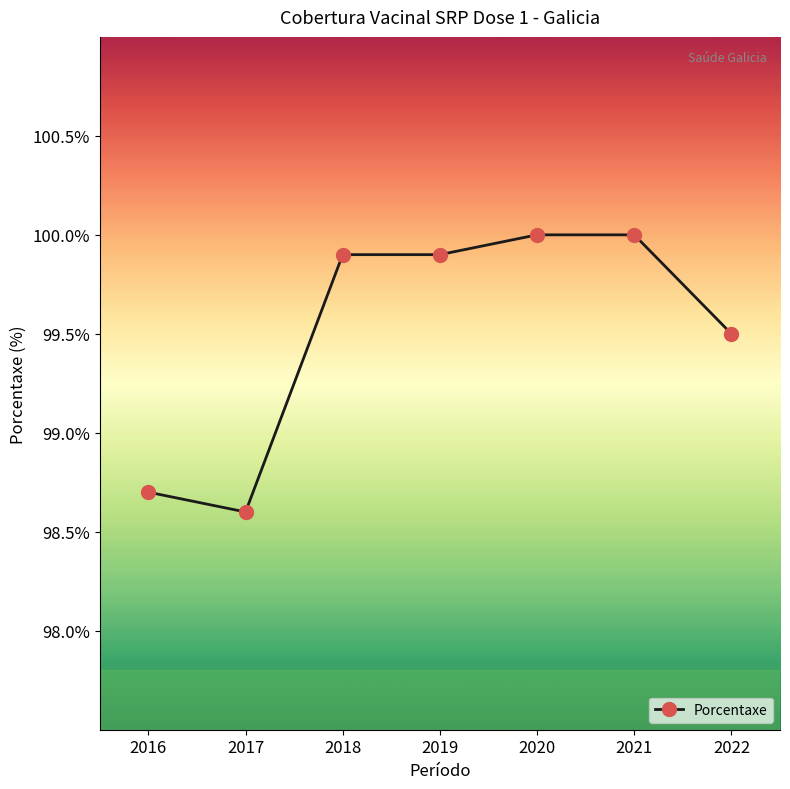

How many lines are shown in the chart?

1